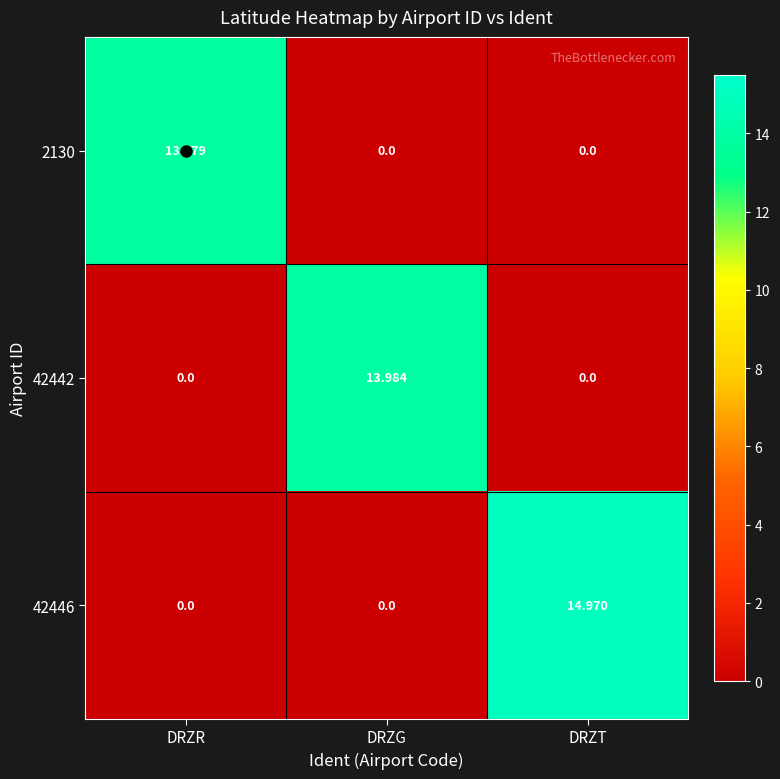

Rank the series by their average value, from lowest to highest.

2130, 42442, 42446